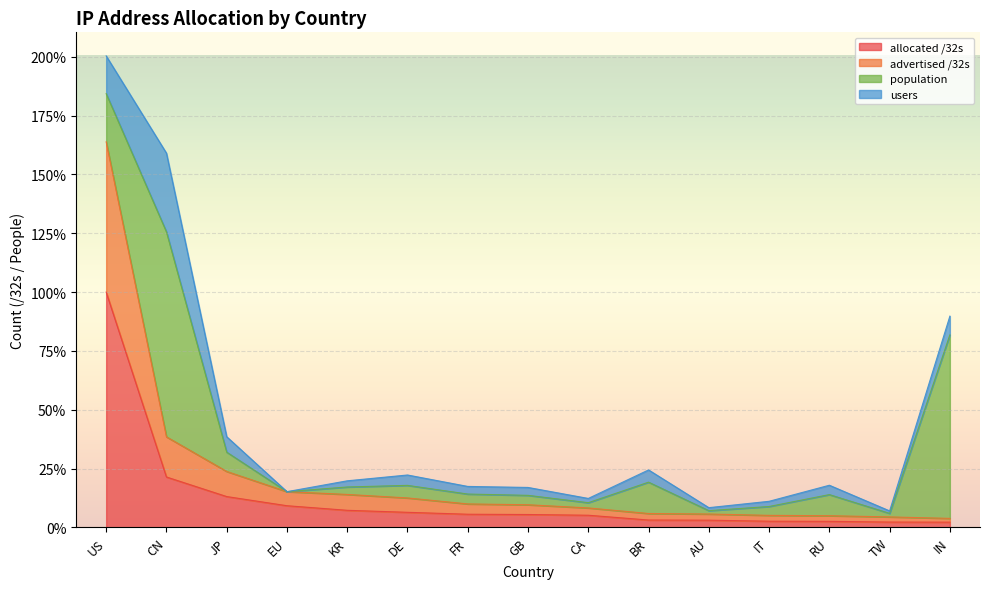

True or false: allocated /32s and advertised /32s intersect in this chart.

False